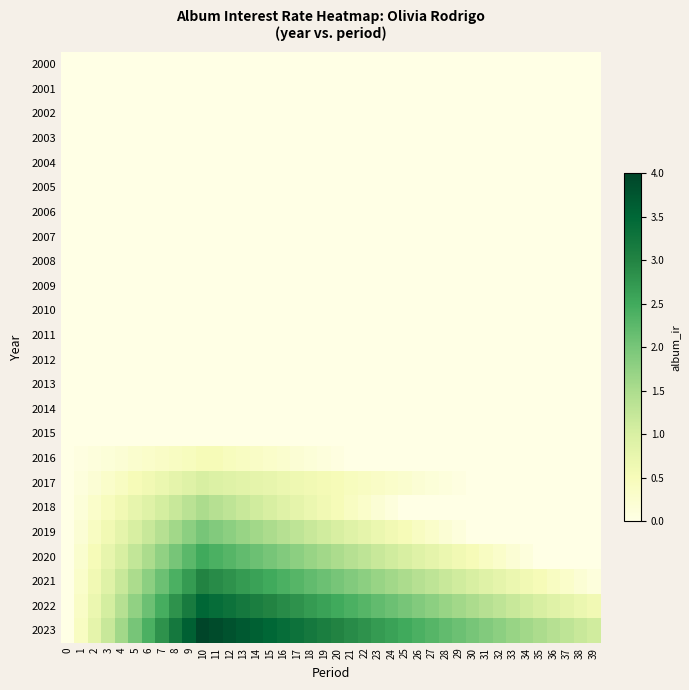

Which series has the largest range (max minus min)?

2023